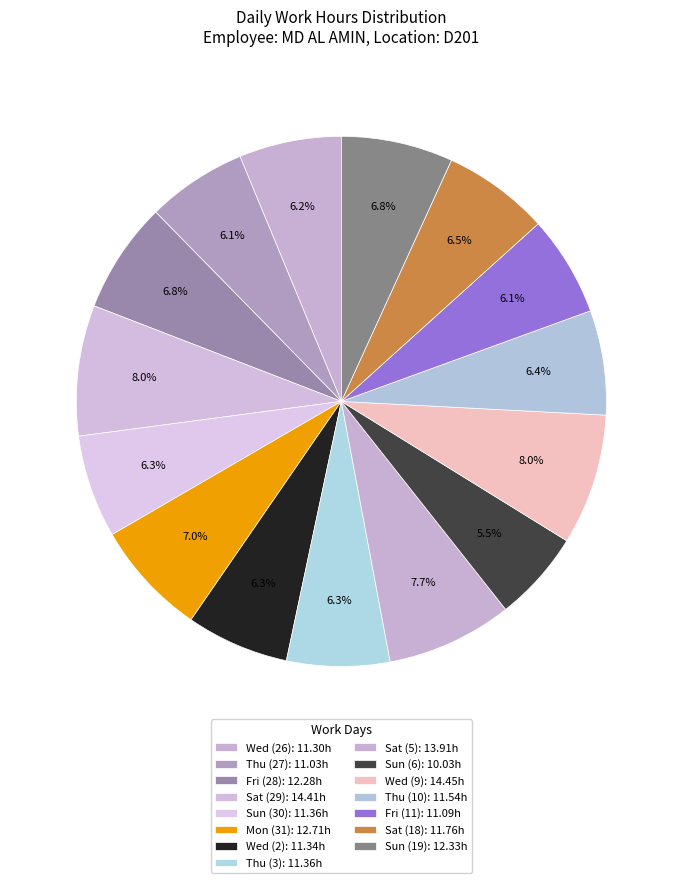

Which slice is the smallest?

Sun (6)